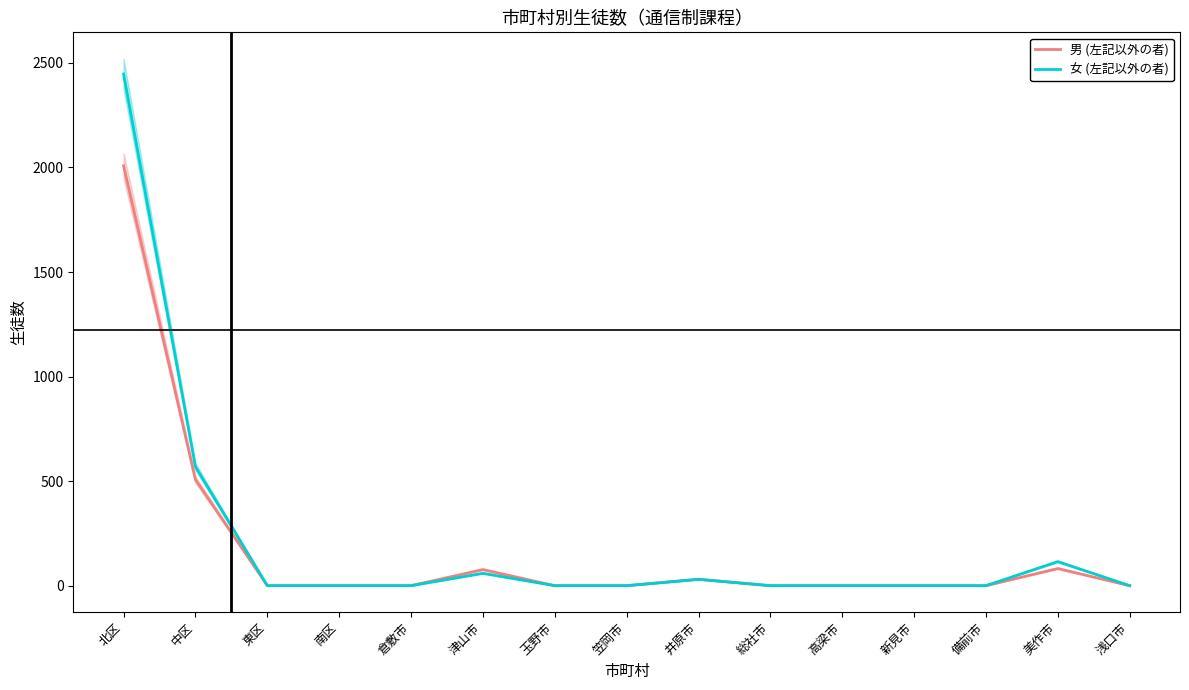

What is the difference between the maximum and minimum values in the 男 (左記以外の者) series?

2008